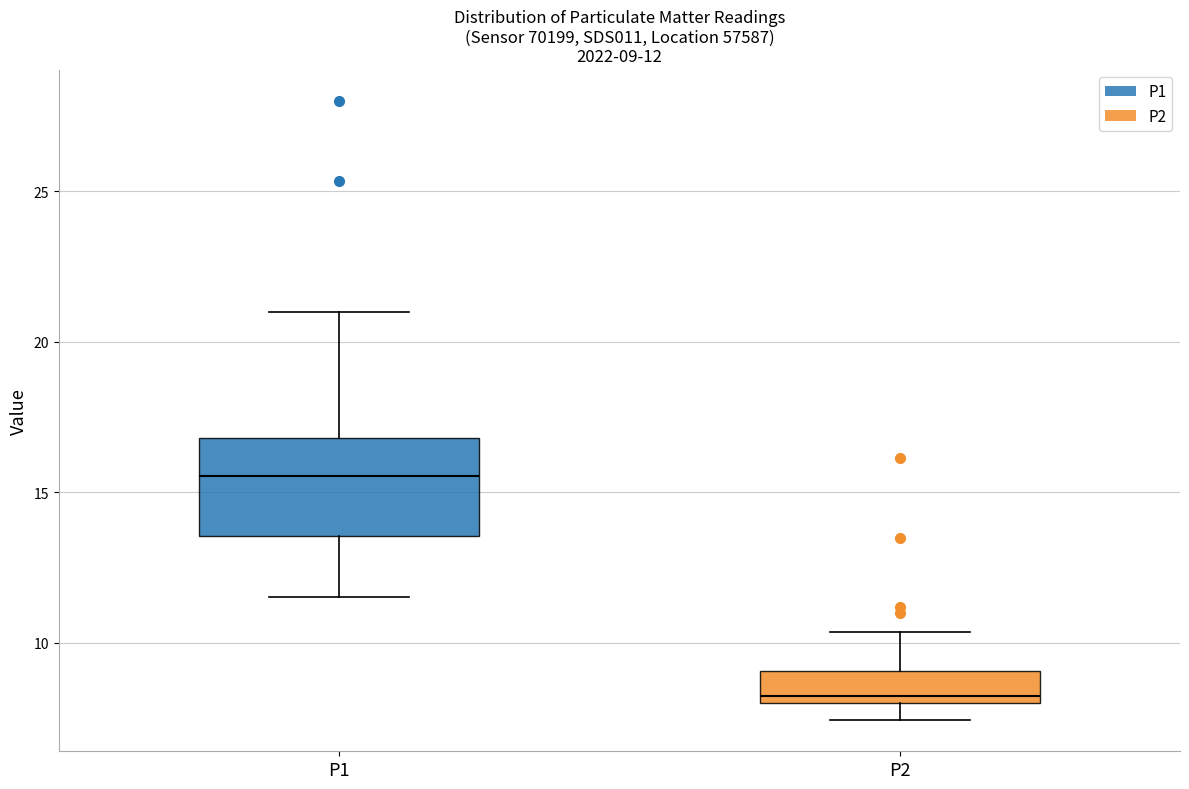

Which box has the lowest median line?

P2